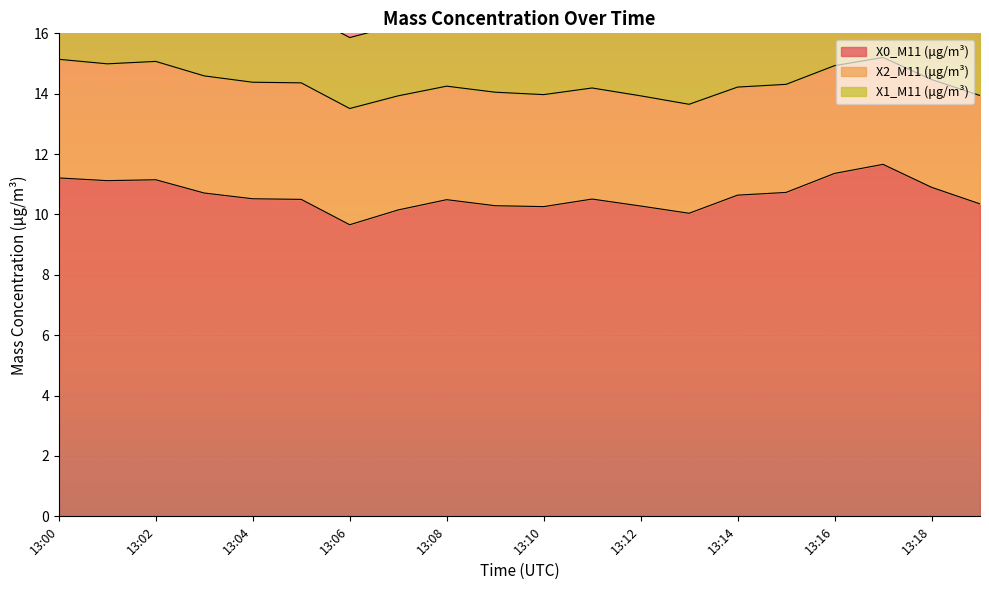

Which series changed the most between 13:06 and 13:07?

X0_M11 (μg/m³)